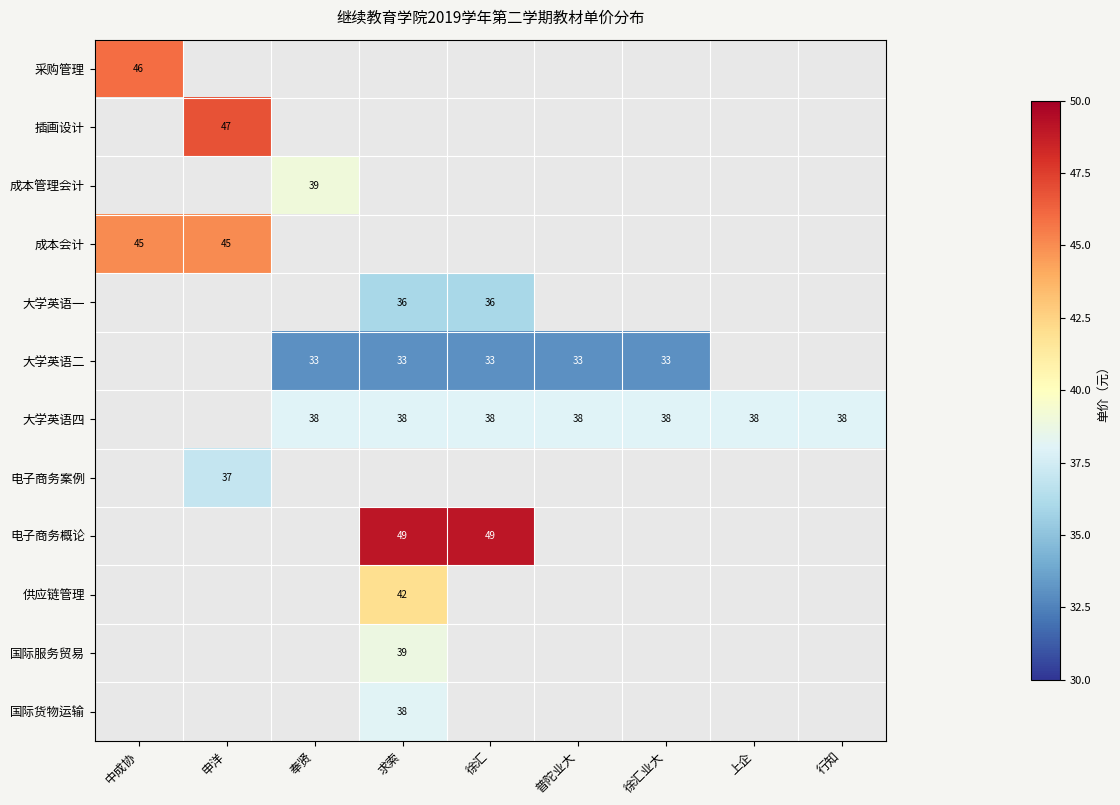

Between 行知 and 徐汇, which is larger?

徐汇